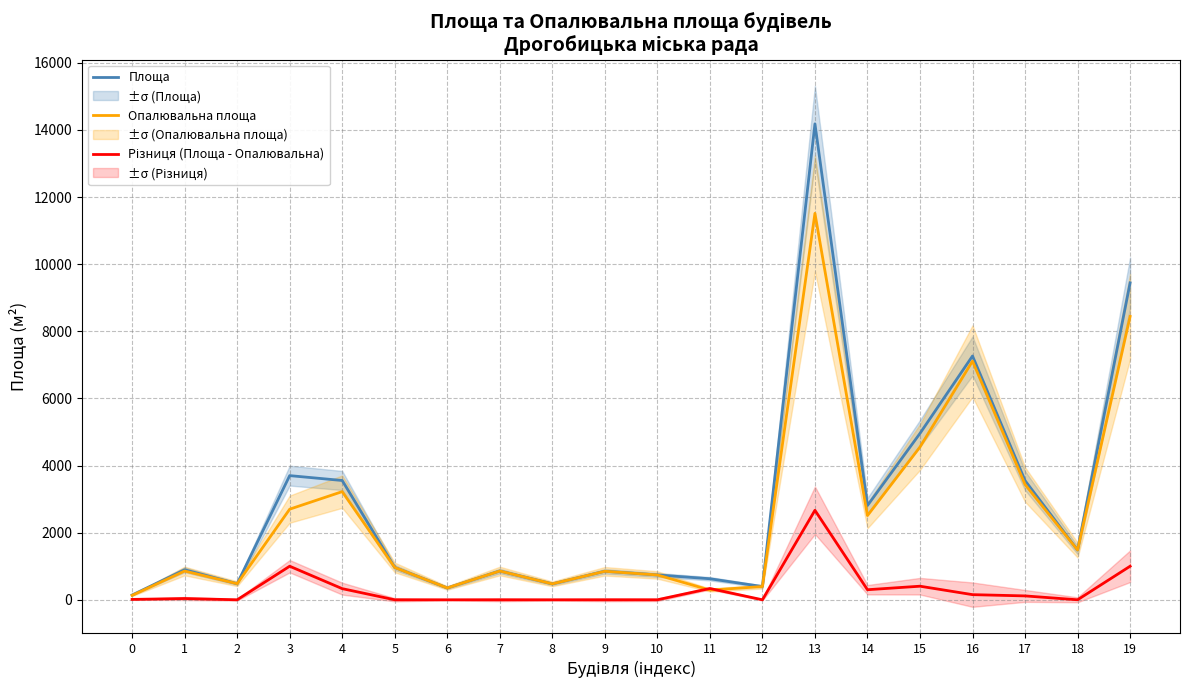

Is it true that Площа equals 479.4 at 2?

True